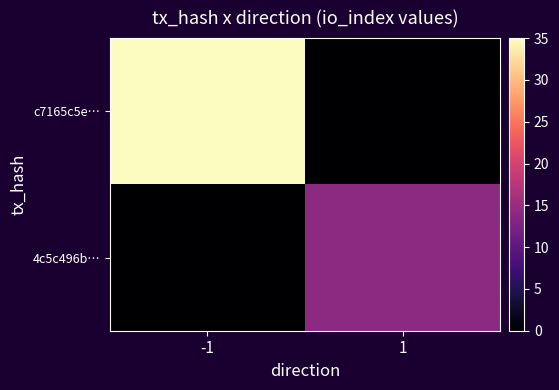

Which series has the largest total across all categories?

c7165c5e…